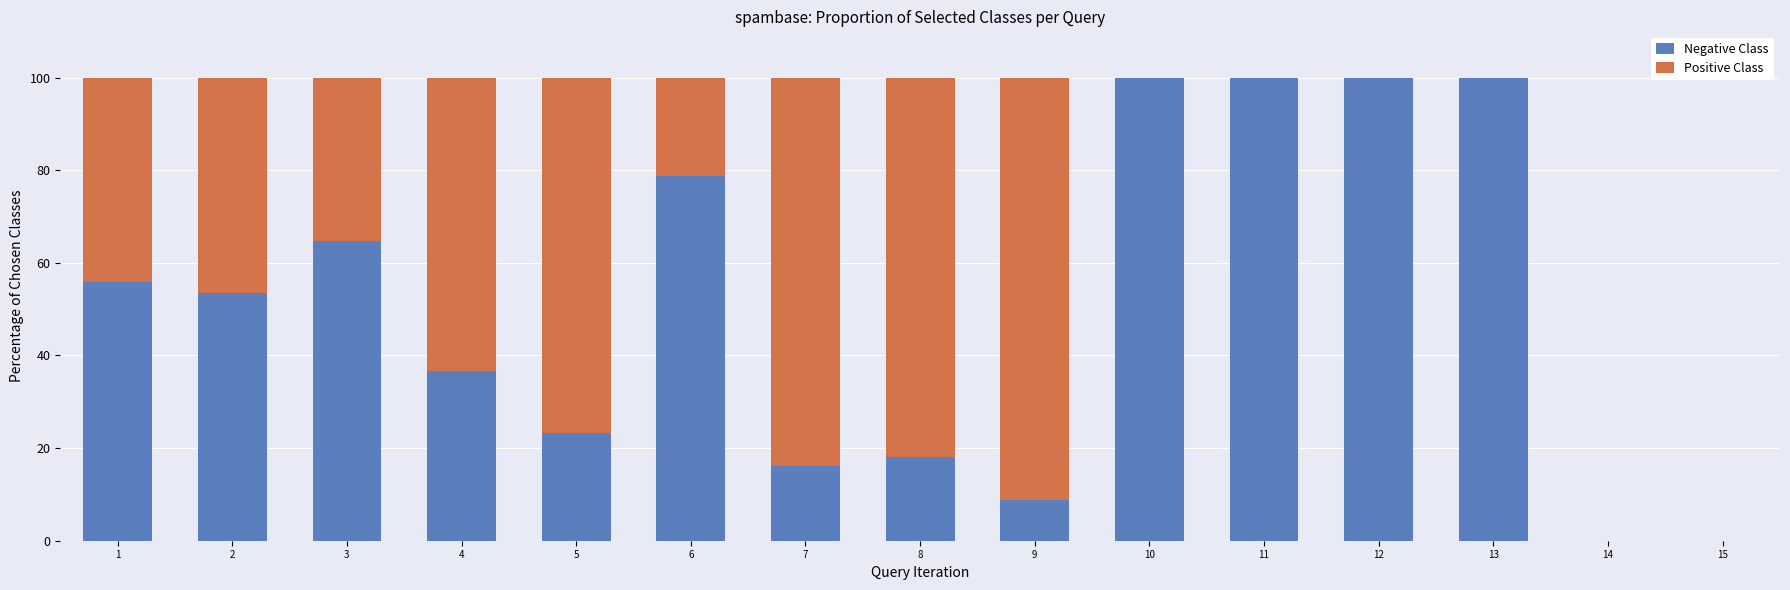

What is the total value across all series at 3?

100.0